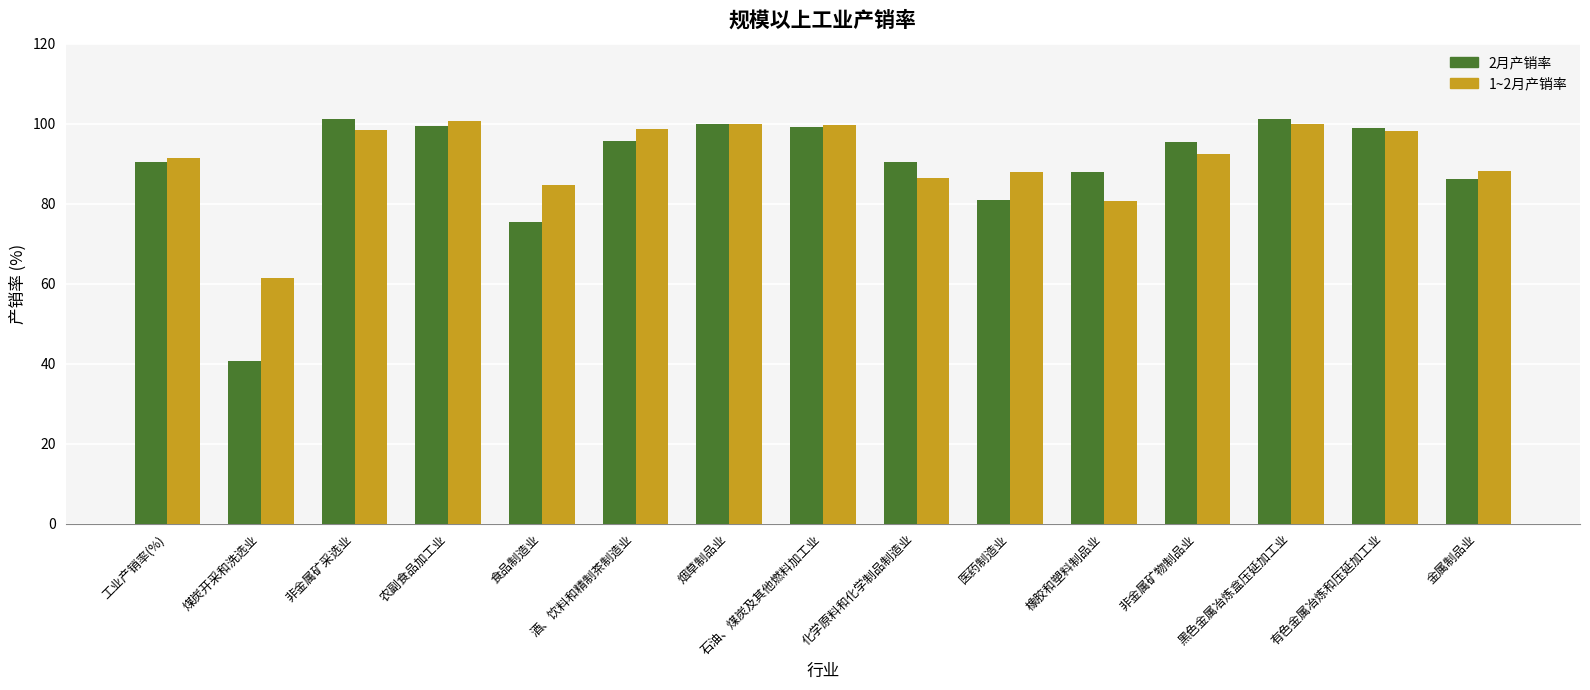

What is the value of the 1~2月产销率 bar at the 5th from the left?

84.7